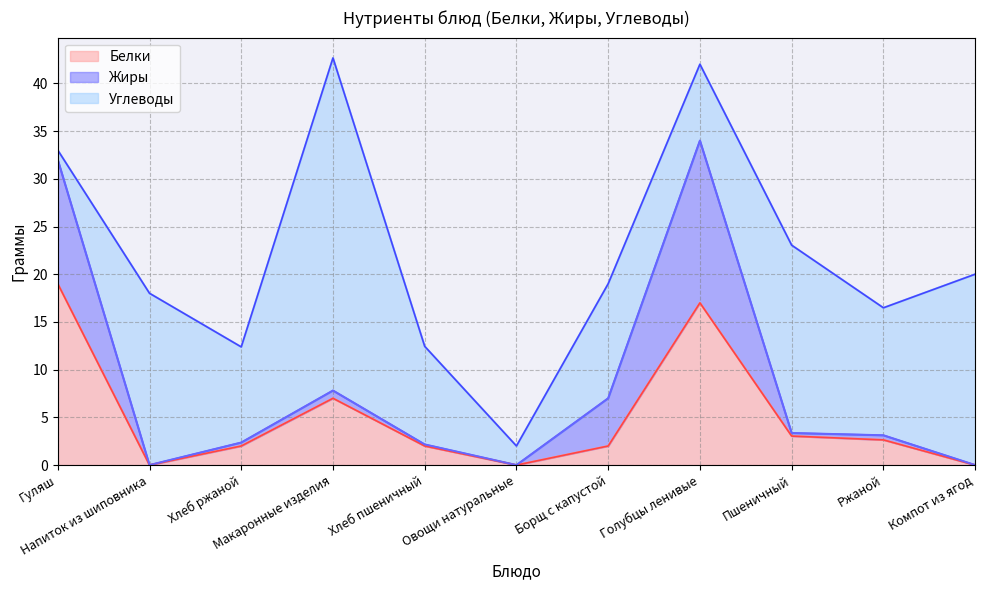

List the labels in order of Углеводы value, largest first.

Макаронные изделия, Компот из ягод, Пшеничный, Напиток из шиповника, Ржаной, Борщ с капустой, Хлеб пшеничный, Хлеб ржаной, Голубцы ленивые, Овощи натуральные, Гуляш